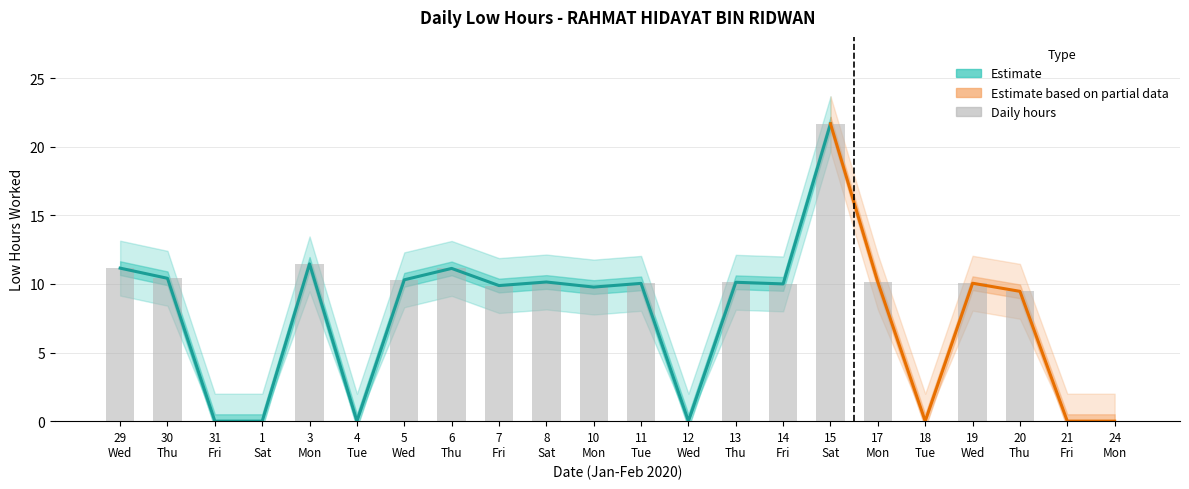

True or false: Lower Bound has a value of 8.0 at 14.

True